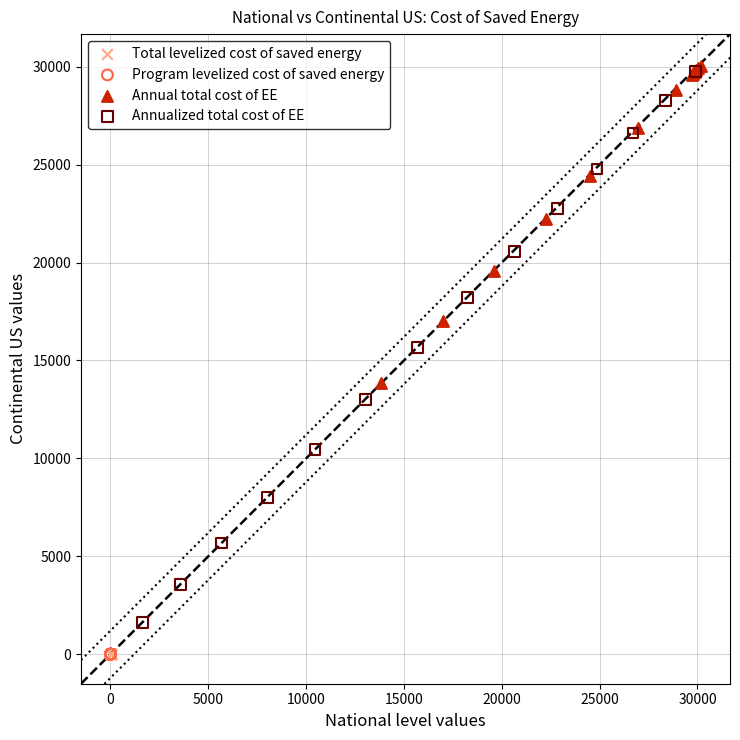

Which series has the largest Y range (max minus min)?

Annualized total cost of EE